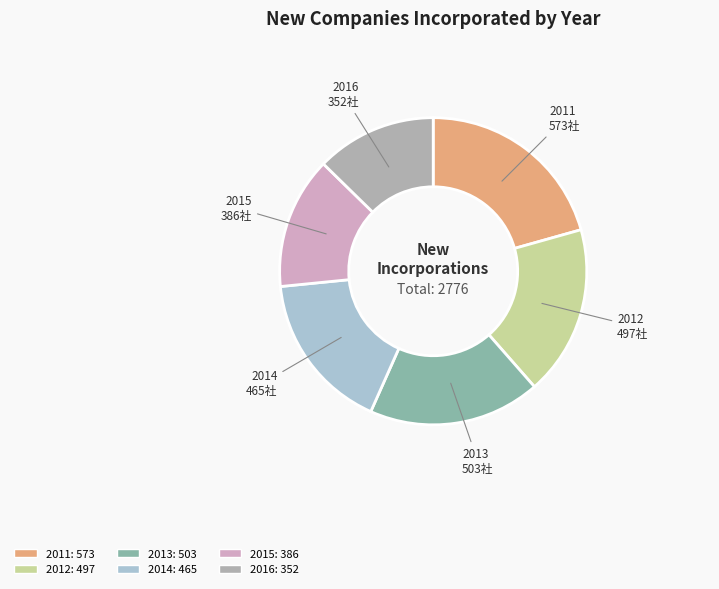

What is the ratio of the value at 2014: 465 to the value at 2012: 497?

0.9